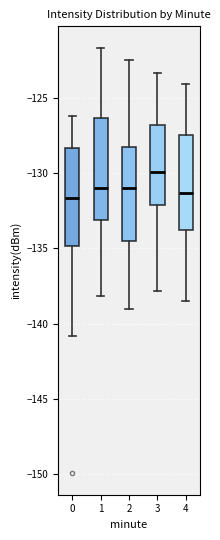

Reading left to right, transcribe this box plot: for each box, give where its median line is, the range the box spans, and where its two whiskers end, as read against the y-axis. The values are not printed on the chart, so give them approximately, as read against the axis.

0: median -131.5, box -135.0 to -128.5, whiskers -141.0 to -126.0
1: median -131.0, box -133.0 to -126.5, whiskers -138.0 to -121.5
2: median -131.0, box -134.5 to -128.5, whiskers -139.0 to -122.5
3: median -130.0, box -132.0 to -127.0, whiskers -138.0 to -123.5
4: median -131.5, box -134.0 to -127.5, whiskers -138.5 to -124.0